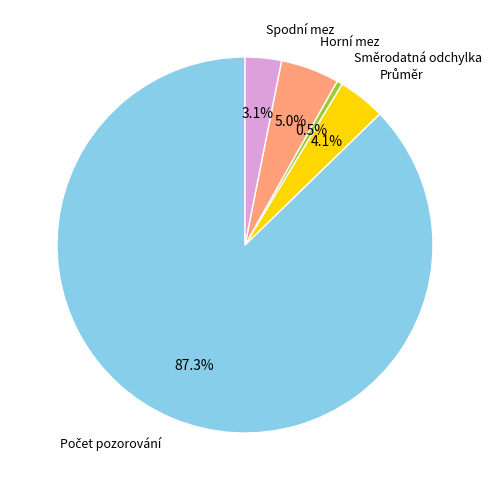

Which slice is the smallest?

Směrodatná odchylka